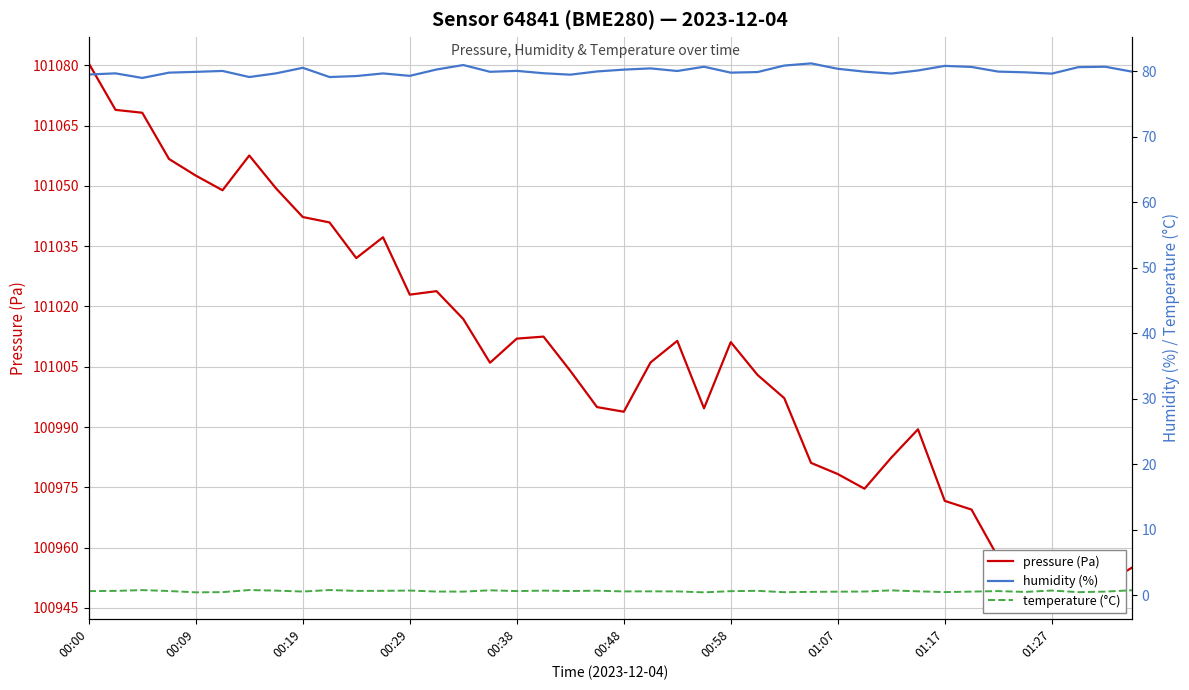

The pressure (Pa) series shows 55164.0 at 00:58. True or false?

False